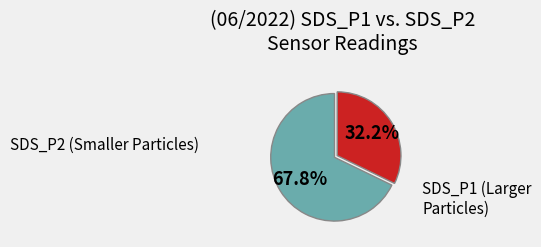

Is there a majority slice in this chart?

Yes